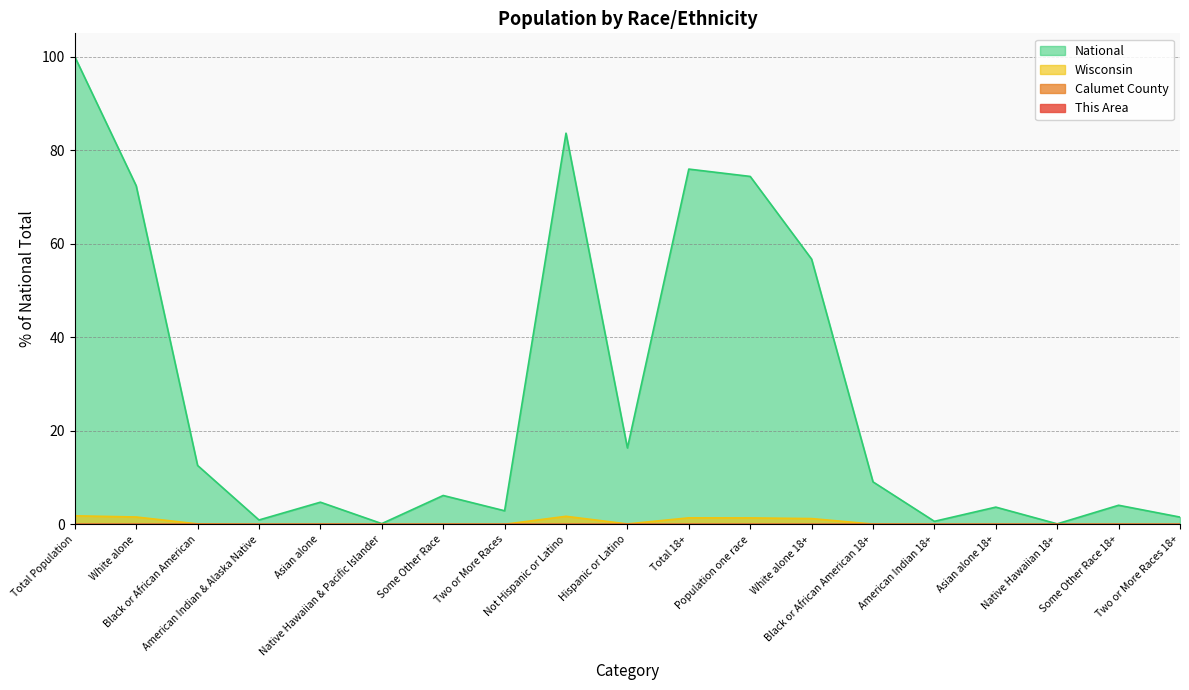

True or false: Calumet County and National cross at least once.

False